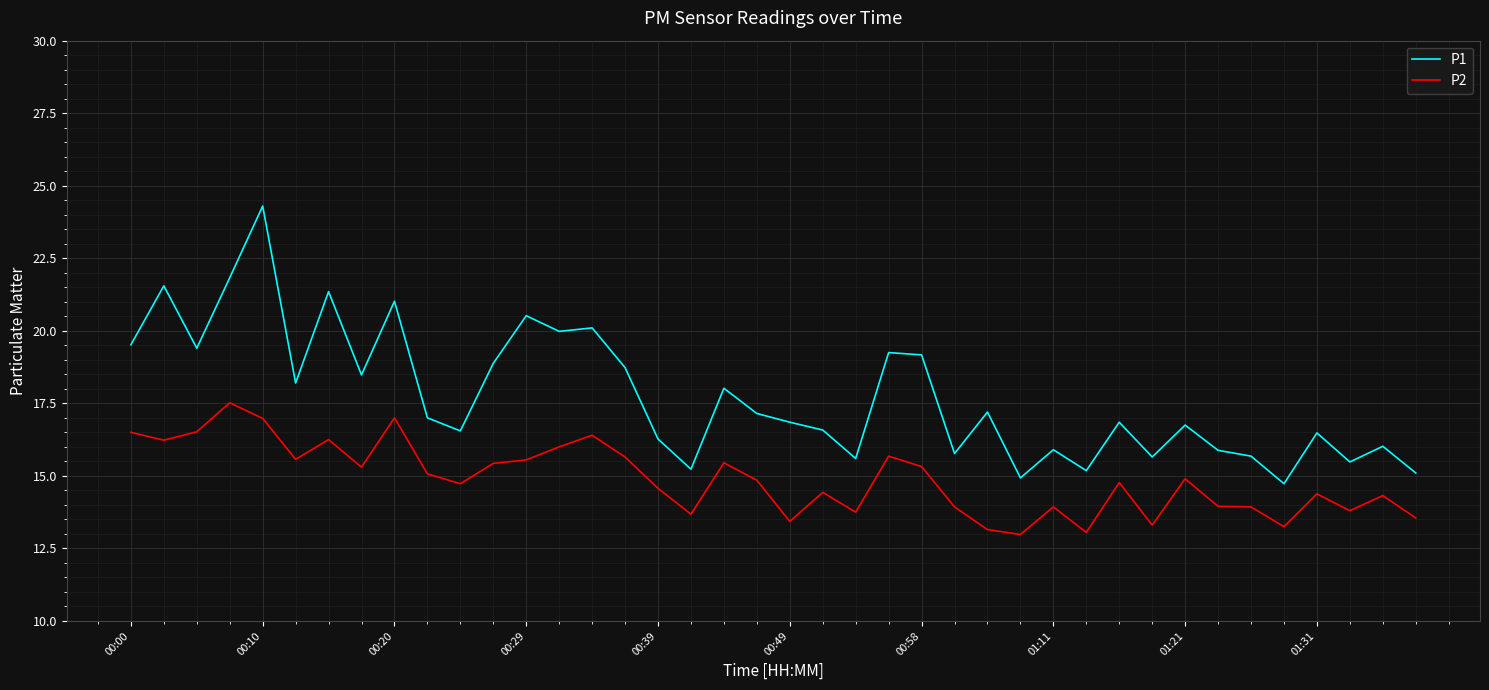

True or false: P1 and P2 intersect in this chart.

False